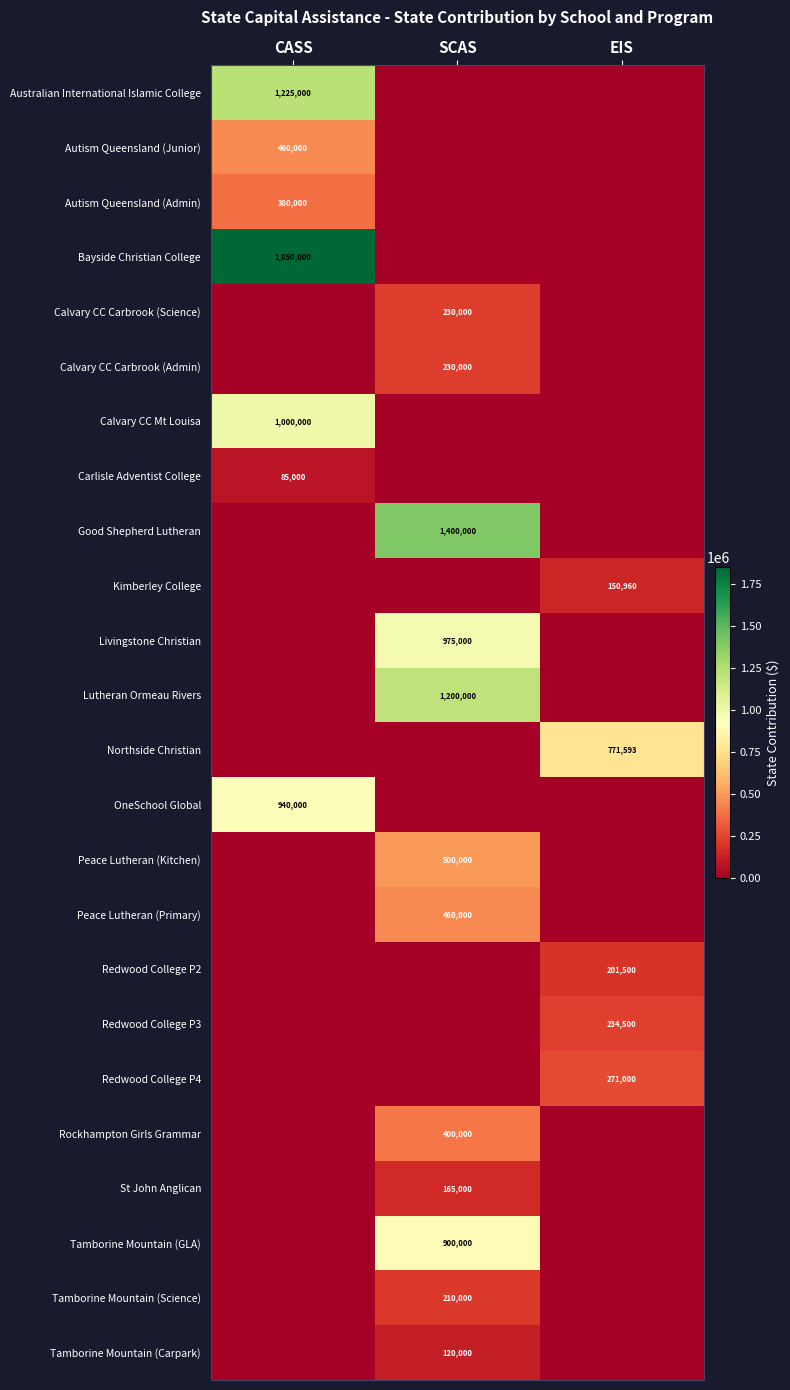

True or false: Tamborine Mountain (Science) has a value of 210000 at SCAS.

True